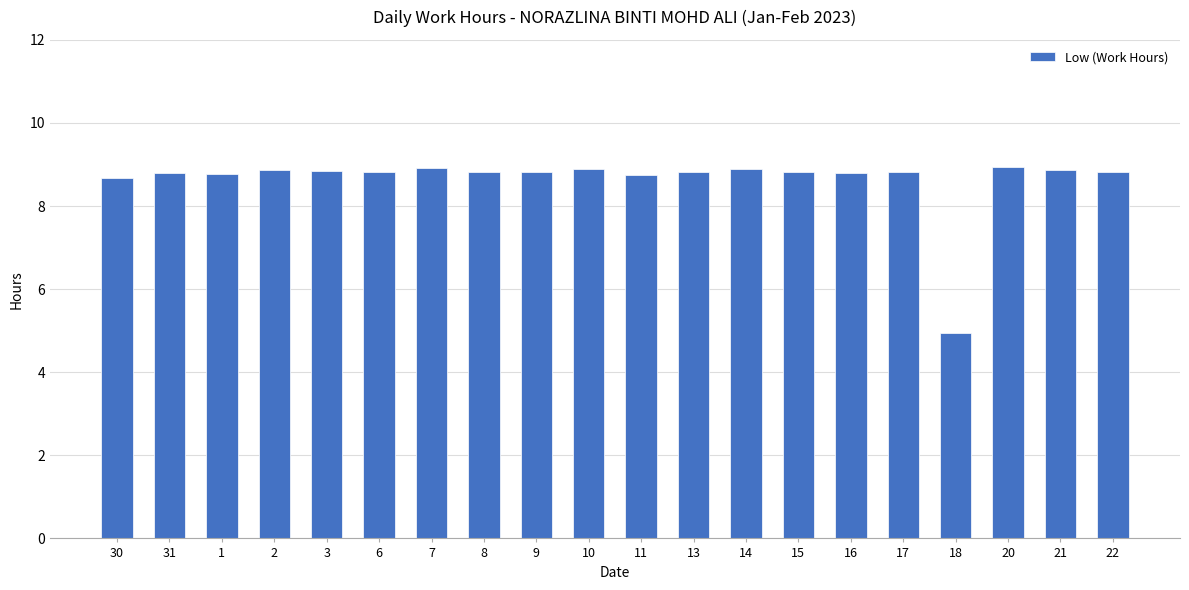

How many series are shown in this chart?

1